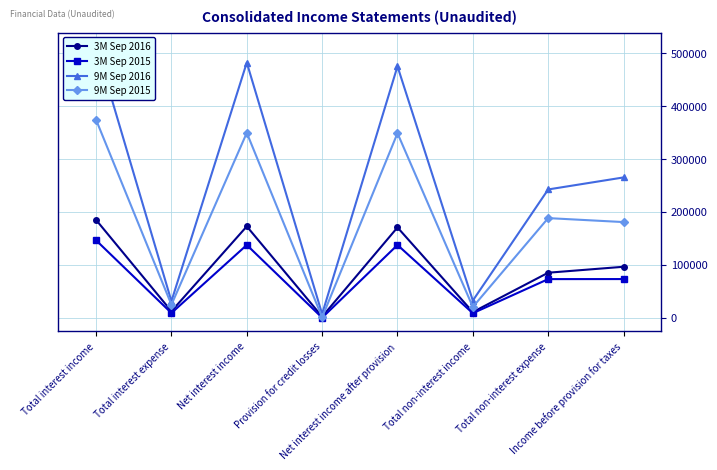

Is the value of 3M Sep 2015 at Total interest expense greater than the value of 9M Sep 2016 at Net interest income after provision?

No